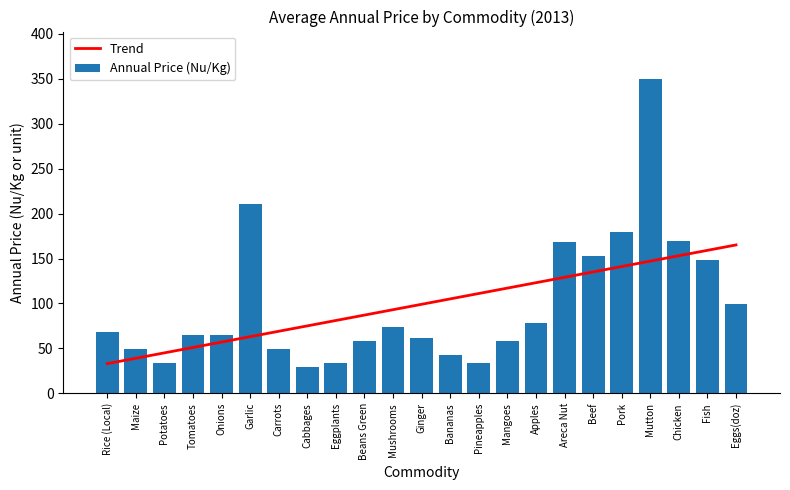

What is the sum of the Trend values at Mushrooms and Mutton?

240.2